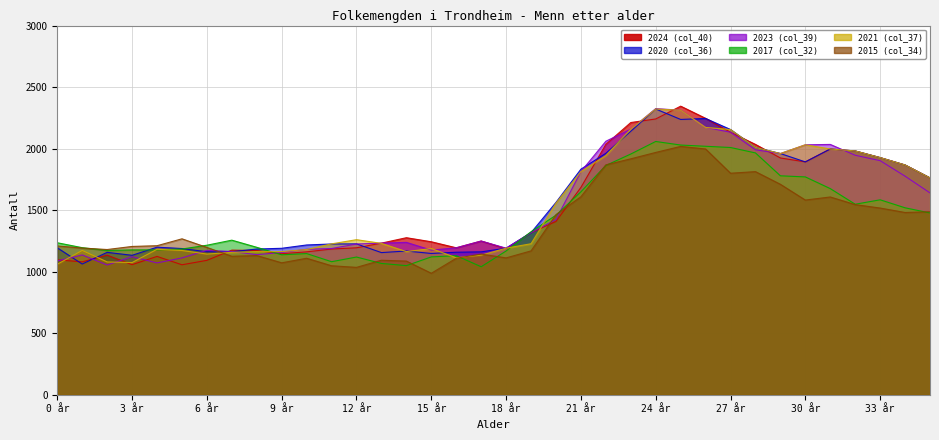

Does the chart have visible grid lines?

Yes